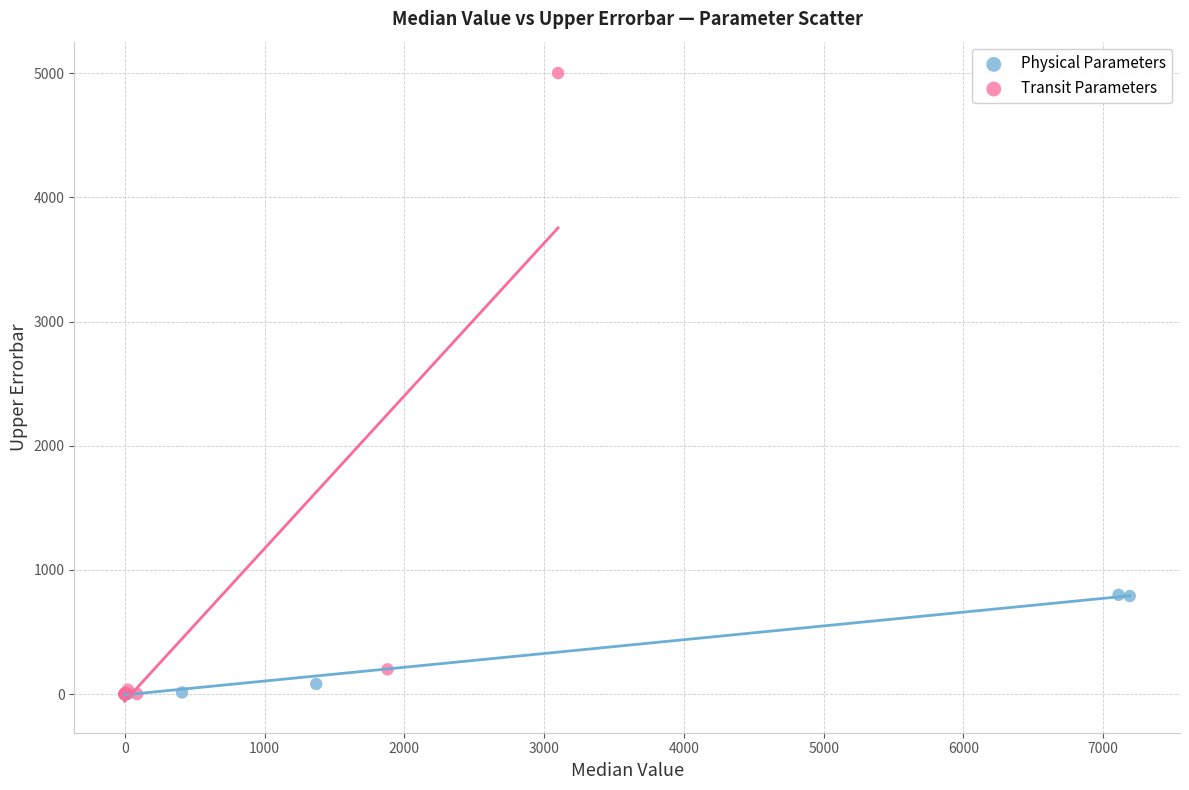

What are all the series names shown in the legend?

Physical Parameters, Transit Parameters